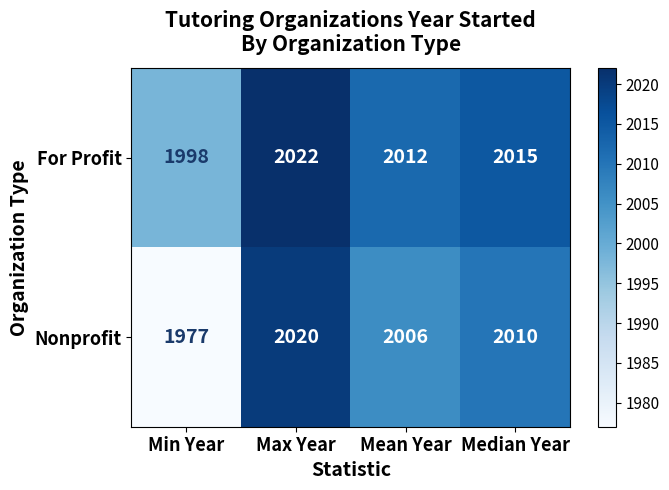

Reading left to right, transcribe all the data shown in this chart.

For Profit: 1998	2022	2012	2015
Nonprofit: 1977	2020	2006	2010